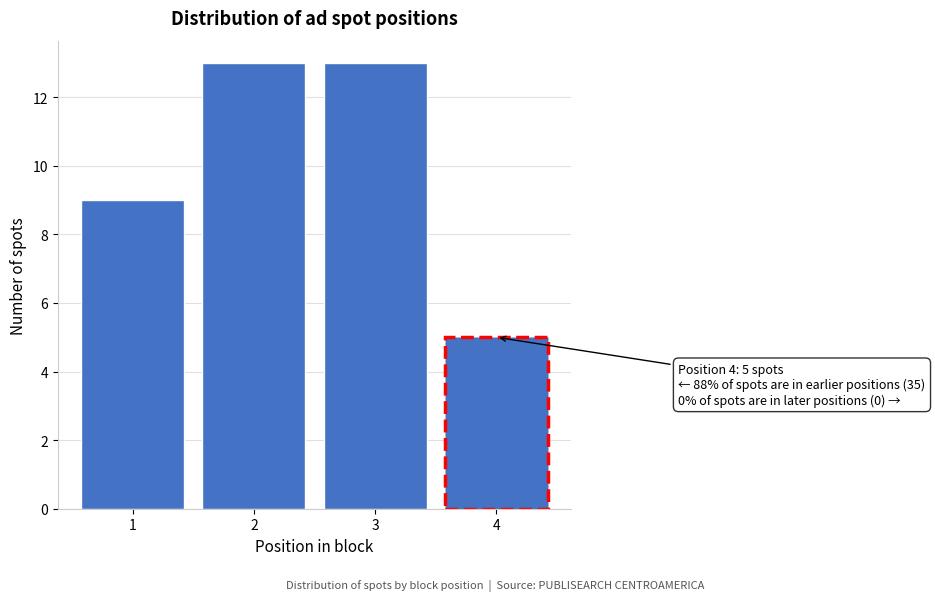

Reading right to left, list all the values displayed in this chart.

4=5	3=13	2=13	1=9